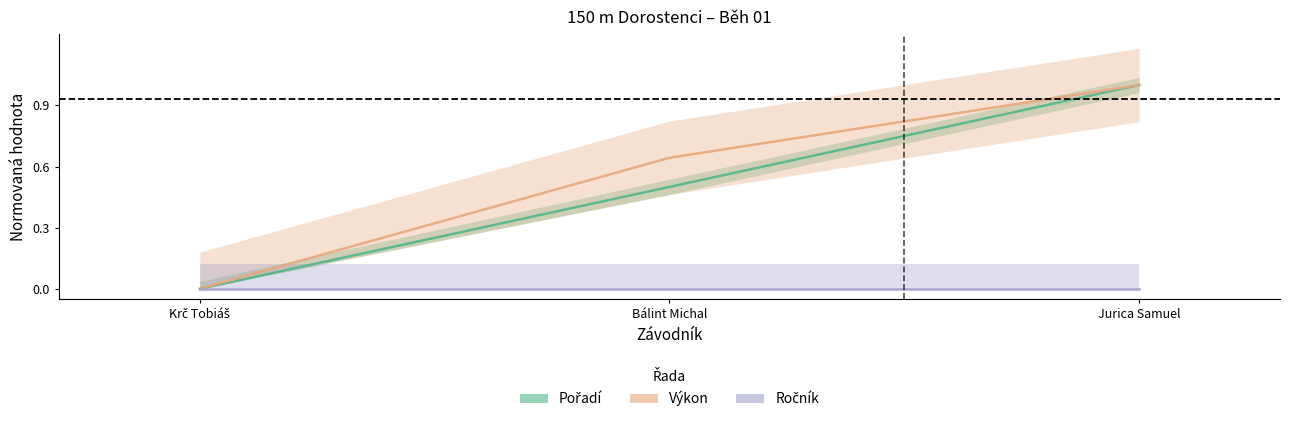

What is the maximum value for Výkon?

1.0